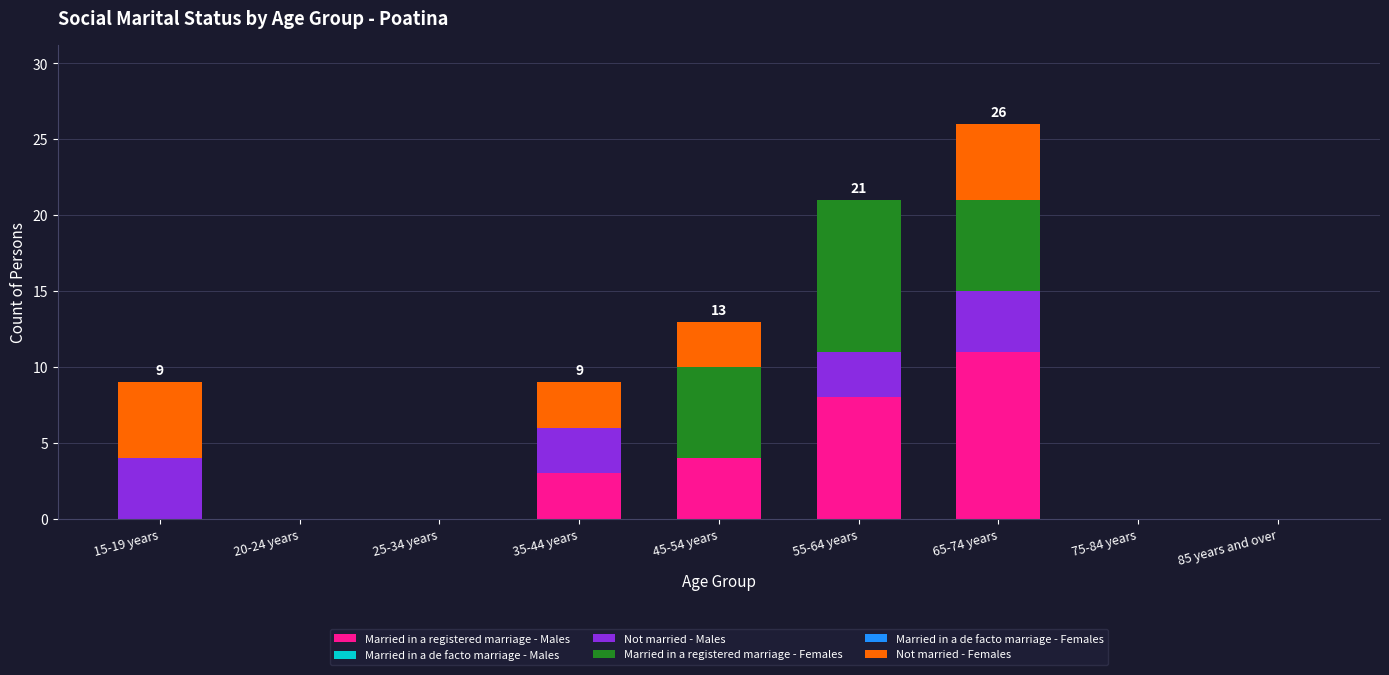

What is the highest value of the Married in a registered marriage - Males series?

11